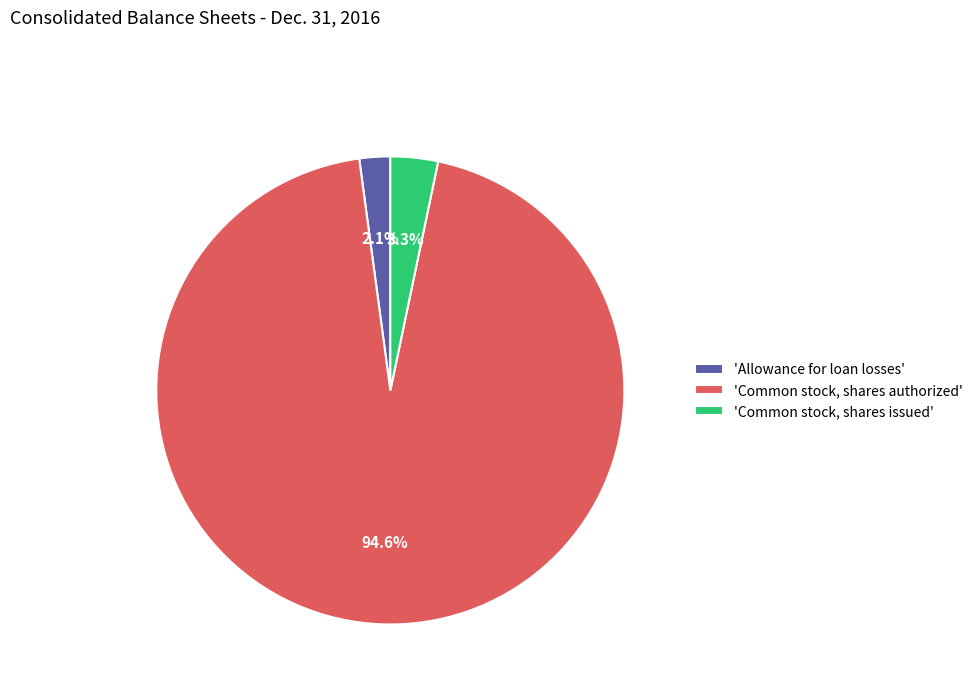

Between 'Common stock, shares issued' and 'Allowance for loan losses', which is larger?

'Common stock, shares issued'